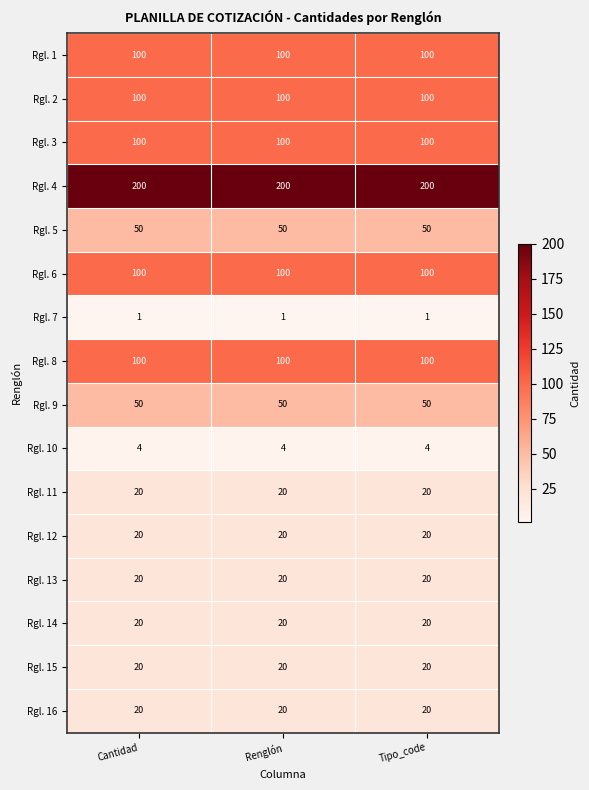

What is the sum of all Rgl. 3 values?

300